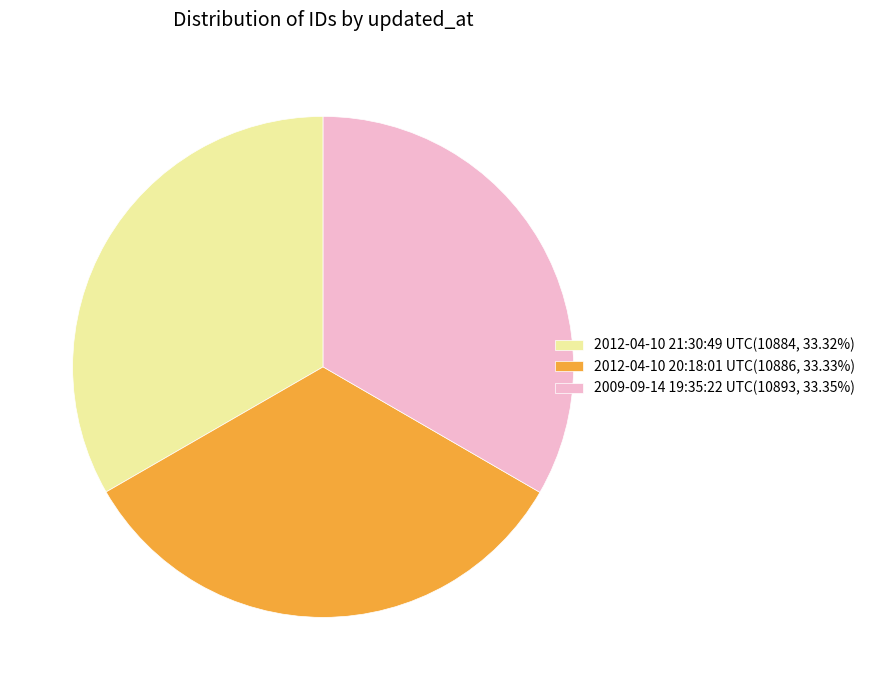

What is the ratio of the value at 2009-09-14 19:35:22 UTC(10893, 33.35%) to the value at 2012-04-10 21:30:49 UTC(10884, 33.32%)?

1.0